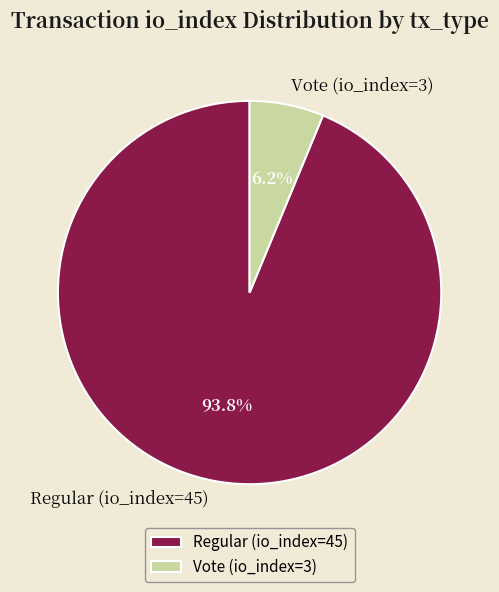

What percentage is the Regular (io_index=45) slice, to the nearest percent?

94%